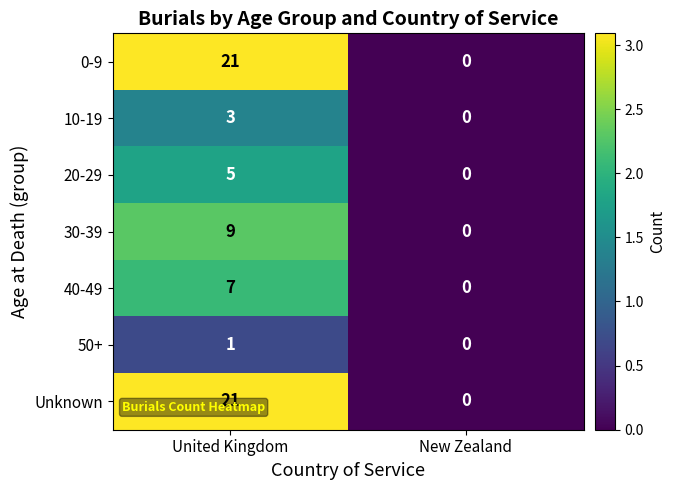

The value of 20-29 at New Zealand is 0. True or false?

True